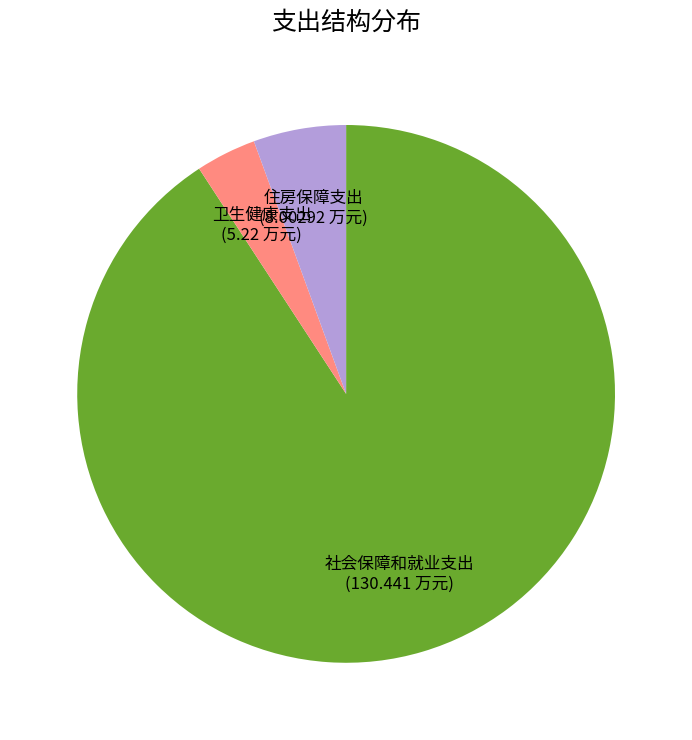

Is there a majority slice in this chart?

Yes